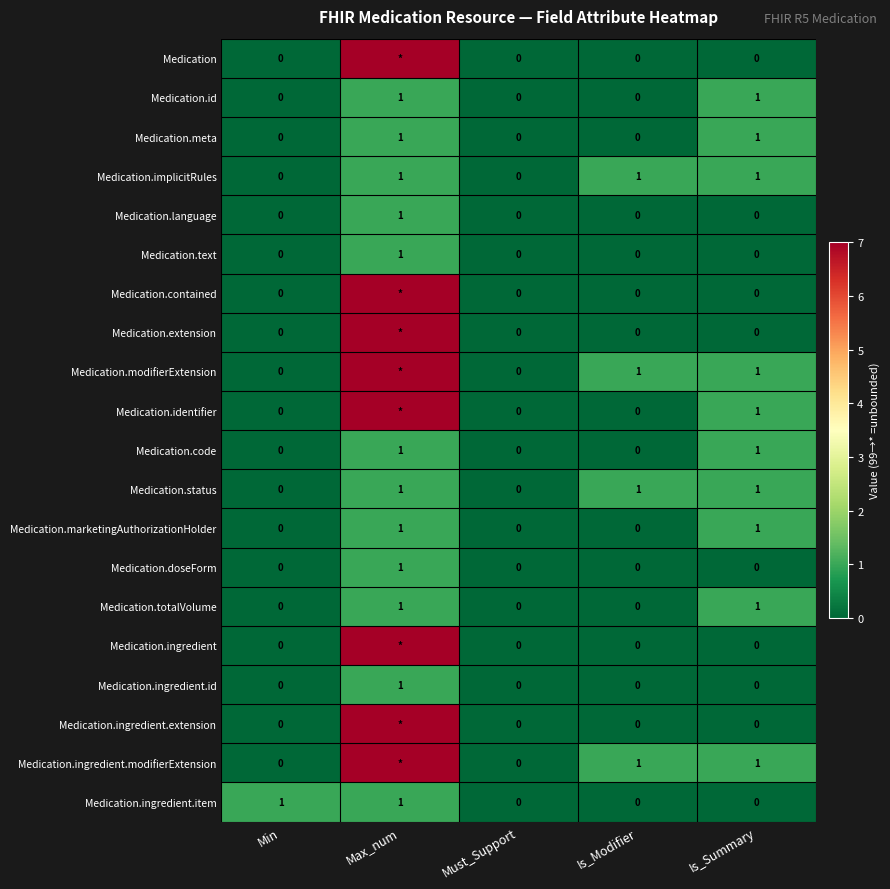

How many Medication.implicitRules values are between 0 and 1?

5